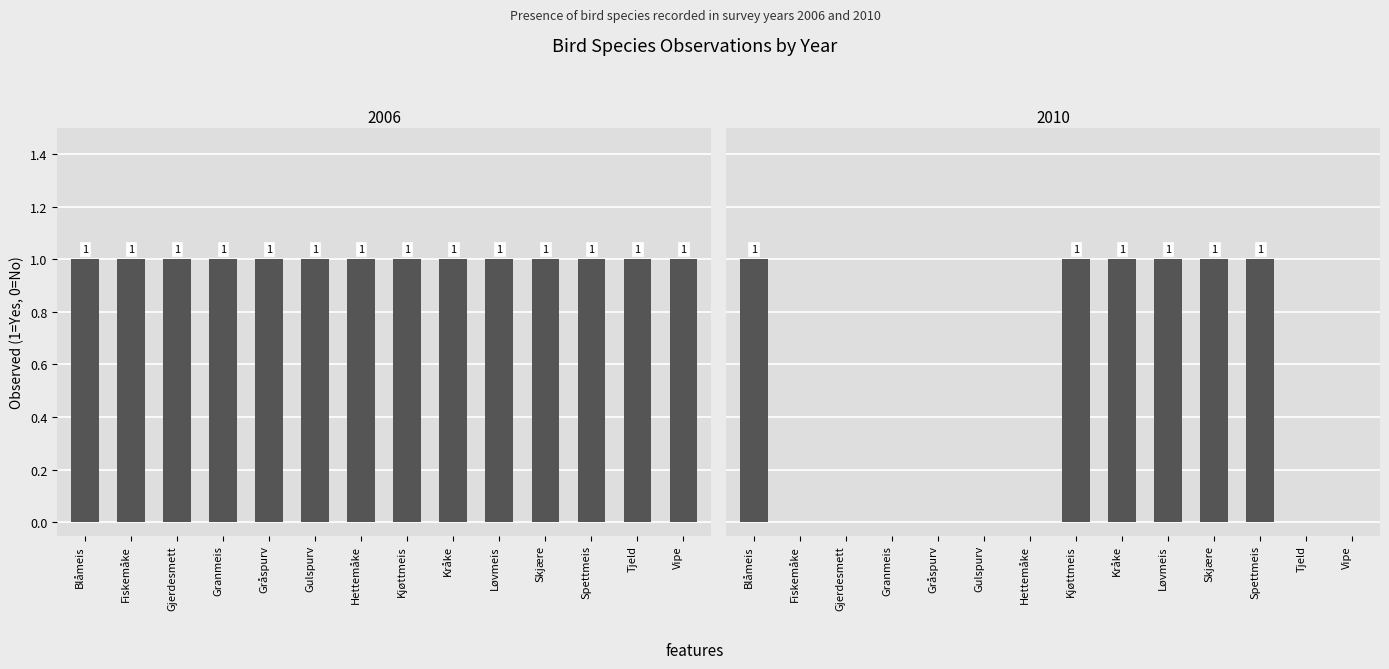

Rank the categories by value from lowest to highest.

Fiskemåke, Gjerdesmett, Granmeis, Gråspurv, Gulspurv, Hettemåke, Tjeld, Vipe, Blåmeis, Kjøttmeis, Kråke, Løvmeis, Skjære, Spettmeis